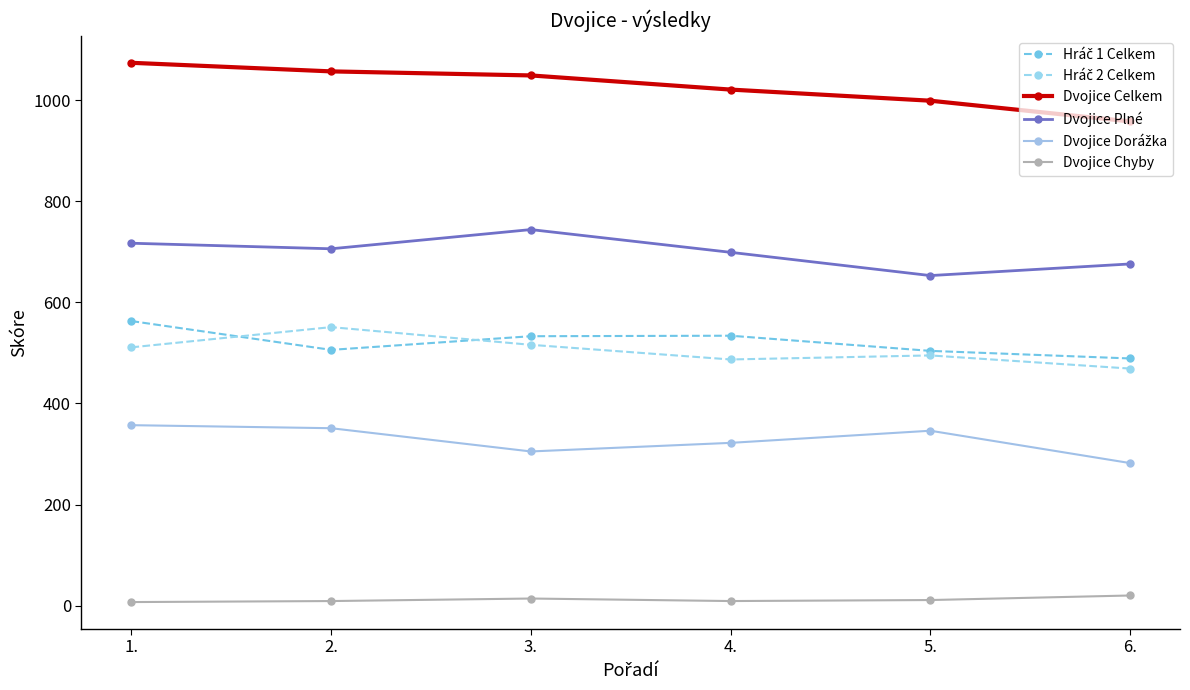

What is the label of the 6th point from the left?

6.